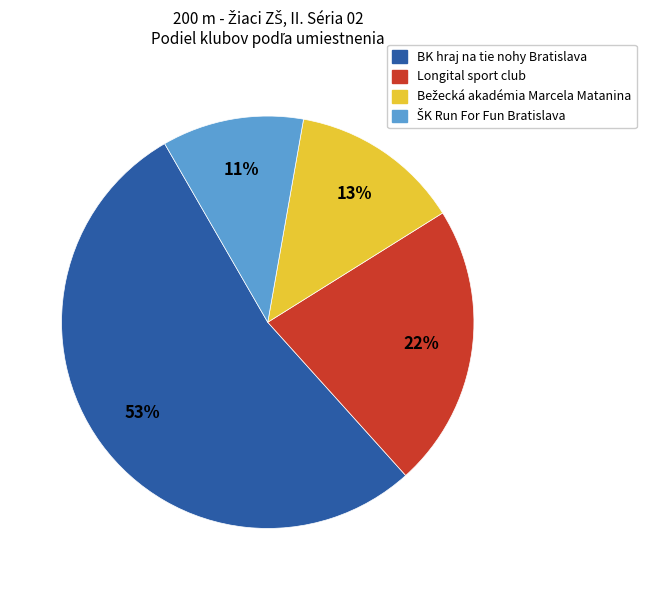

How many slices are in this pie chart?

4